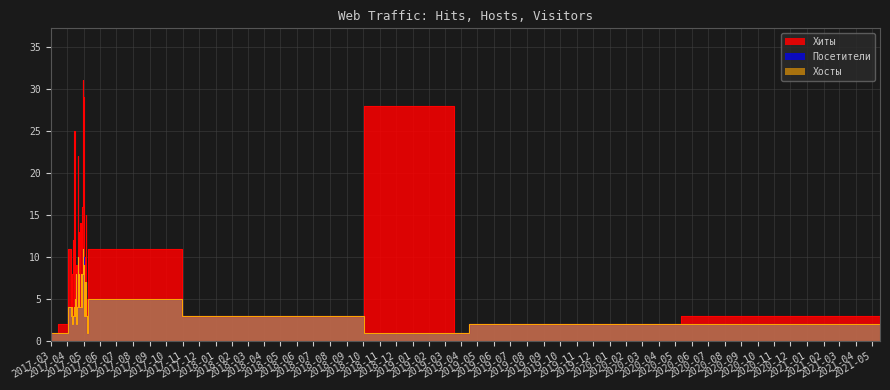

Which series changed the most between 2017-09 and 2020-03?

Хиты